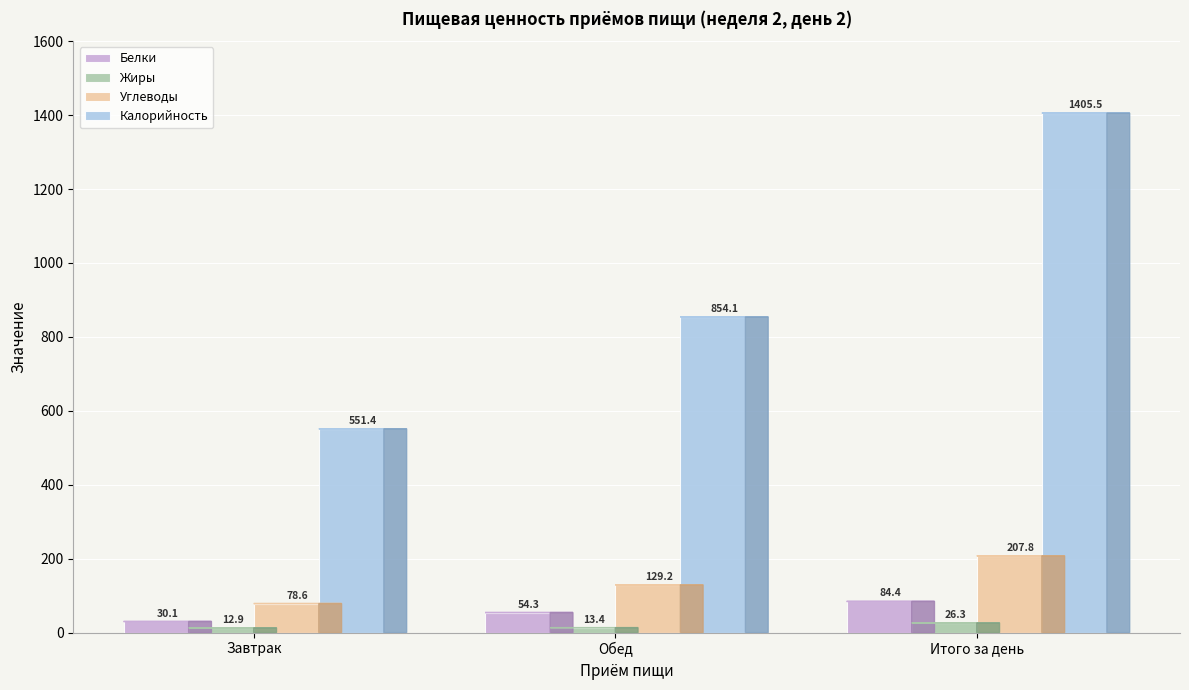

Reading left to right, what are all the values shown in this chart?

Белки: Завтрак=30.1	Обед=54.3	Итого за день=84.4
Жиры: Завтрак=12.9	Обед=13.4	Итого за день=26.3
Углеводы: Завтрак=78.6	Обед=129.2	Итого за день=207.8
Калорийность: Завтрак=551.4	Обед=854.1	Итого за день=1405.5